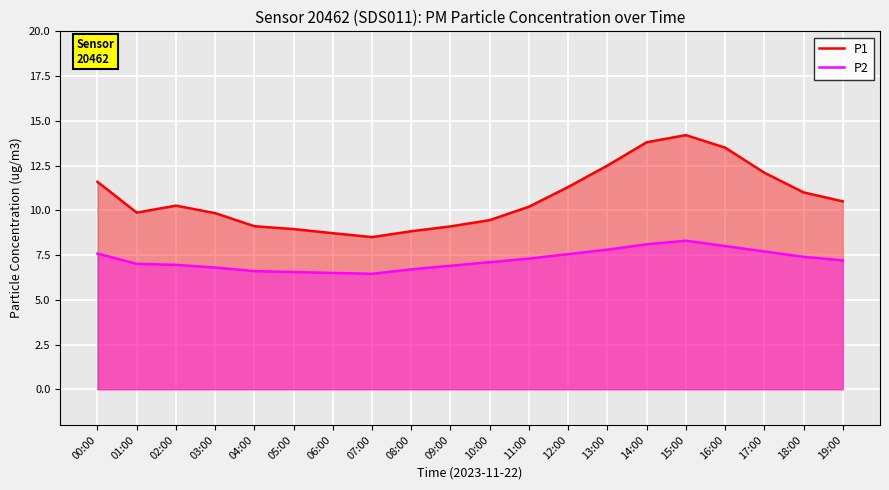

What is the minimum value for P2?

6.5